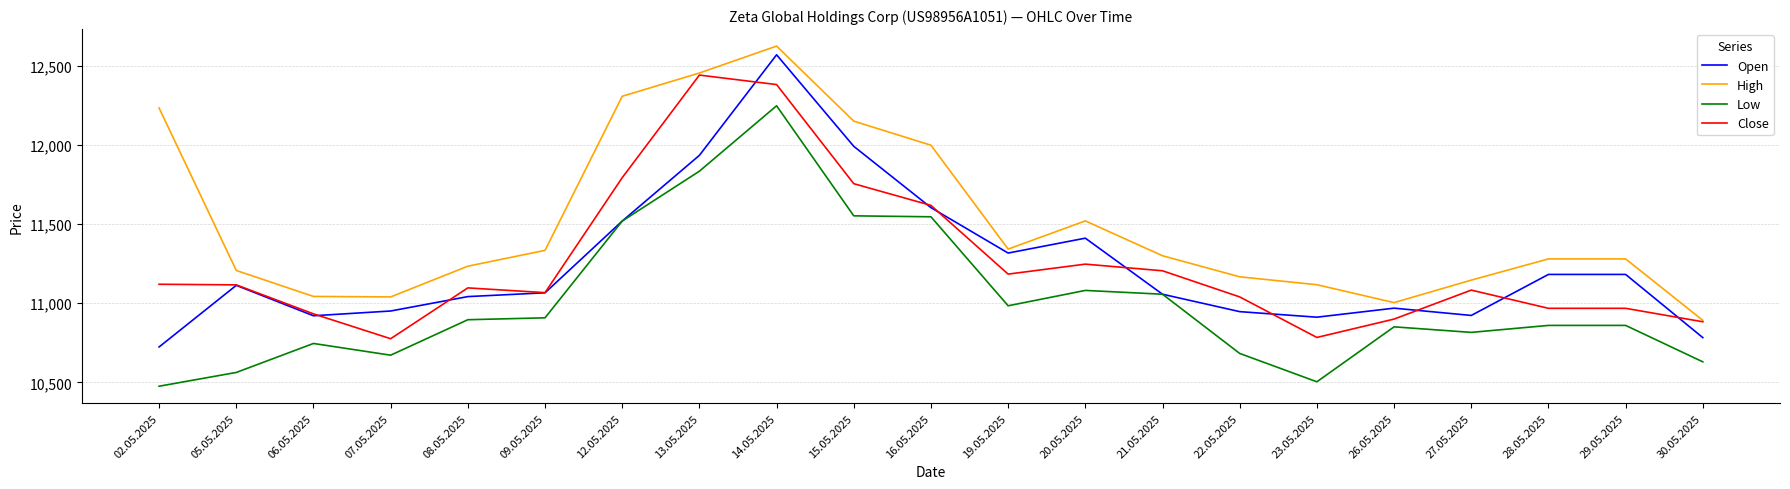

True or false: Low has a value of 3115 at 08.05.2025.

False